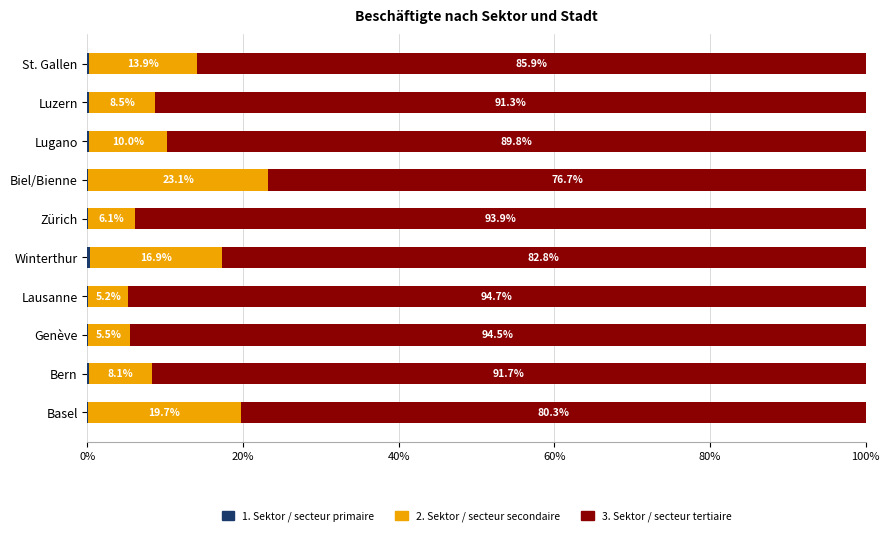

What is the total value across all series at Winterthur?

100.0